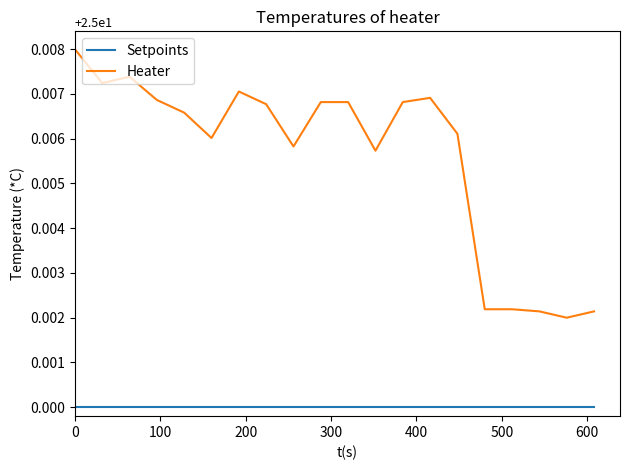

Which series has the widest spread of values?

Heater